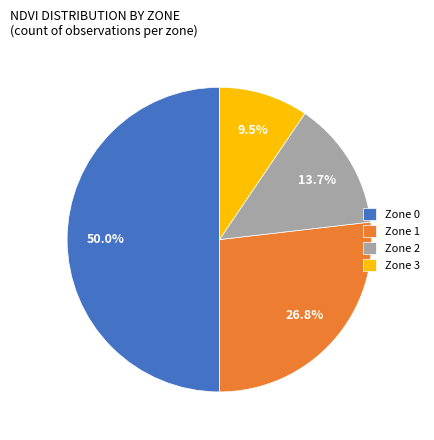

Rank the categories by value from highest to lowest.

Zone 0, Zone 1, Zone 2, Zone 3